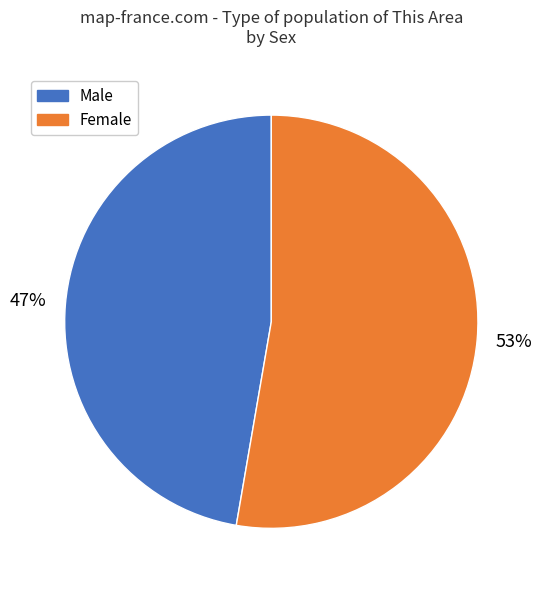

To the nearest percent, what is the combined percentage of Female and Male?

100%